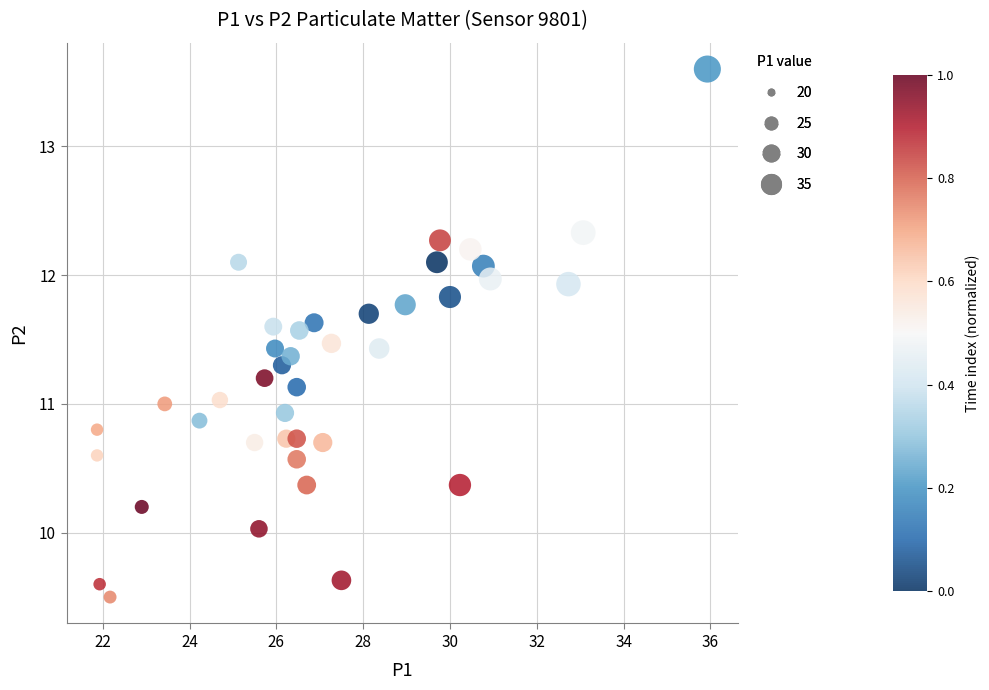

What is the range of Y values (max minus min)?

4.1